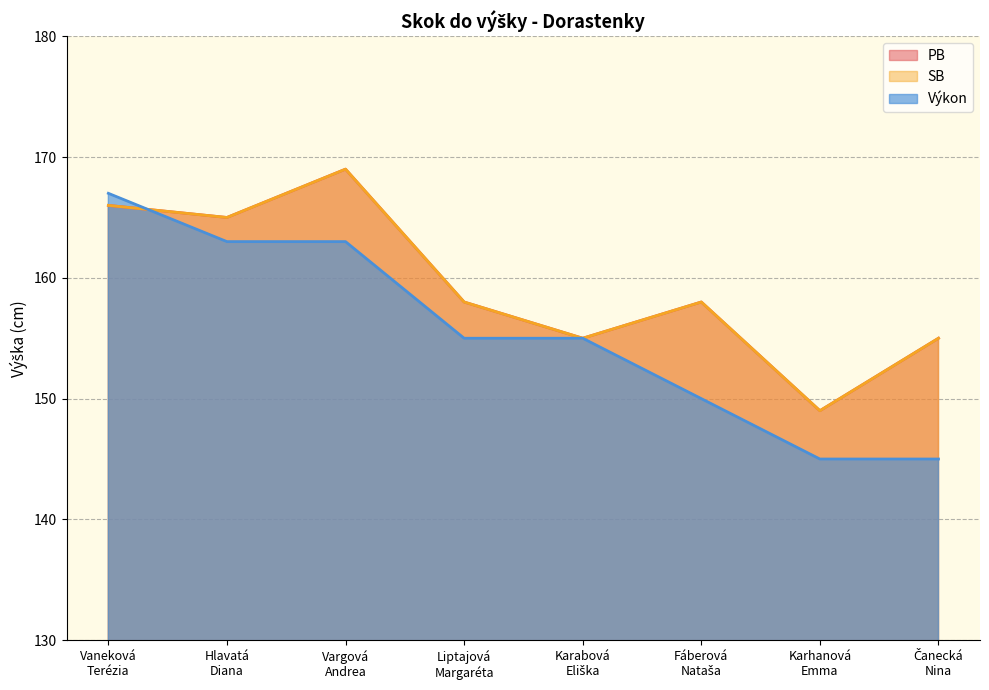

List the labels in order of Výkon value, largest first.

Vaneková
Terézia, Hlavatá
Diana, Vargová
Andrea, Liptajová
Margaréta, Karabová
Eliška, Fáberová
Nataša, Karhanová
Emma, Čanecká
Nina